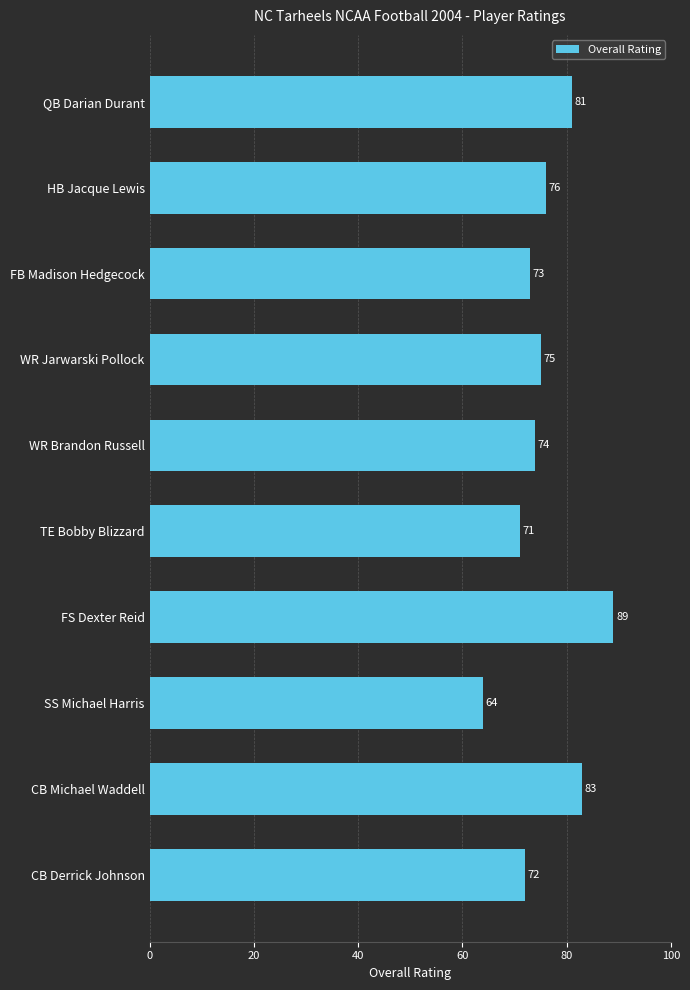

At which label is the value closest to 76?

HB Jacque Lewis